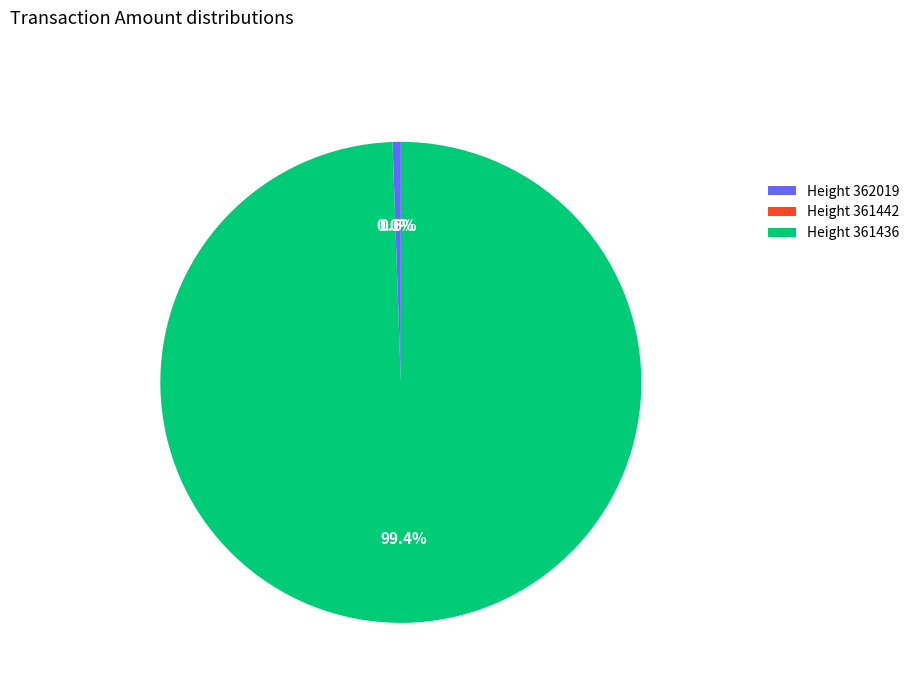

Count the number of slices in the pie.

3